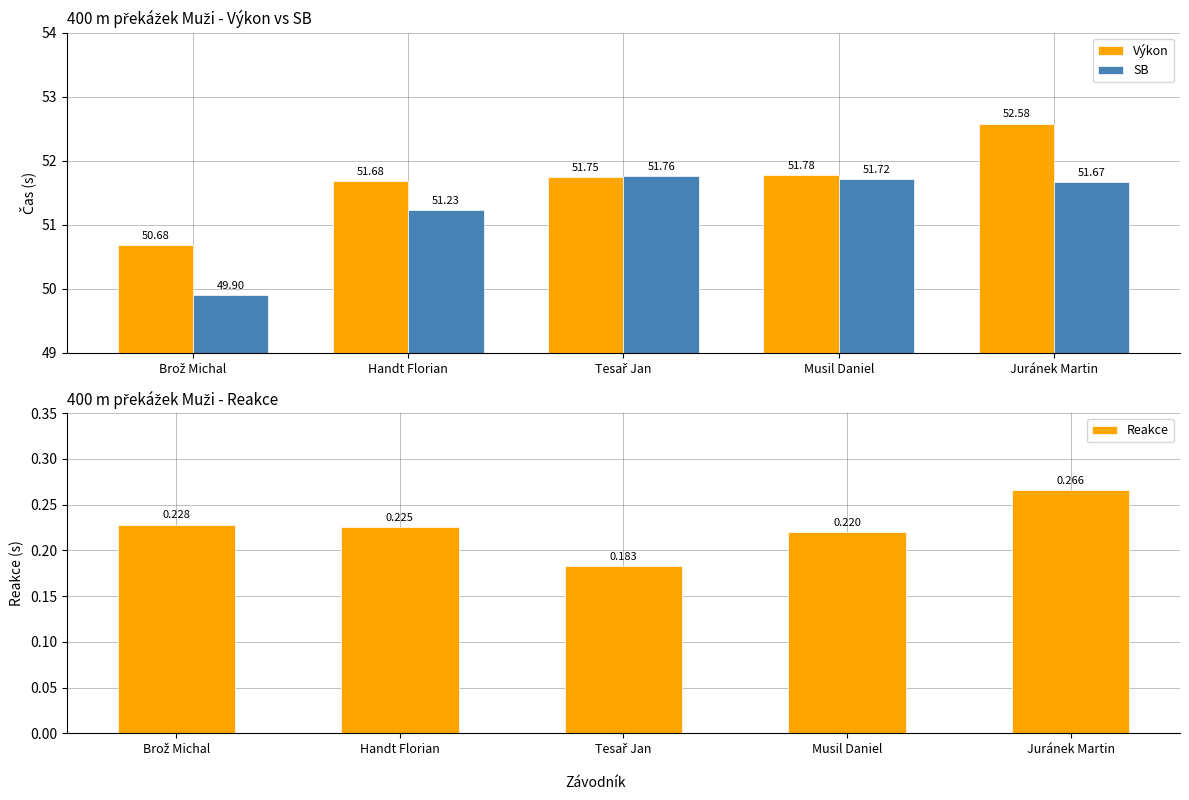

Is the value of Reakce at Tesař Jan greater than the value of SB at Juránek Martin?

No